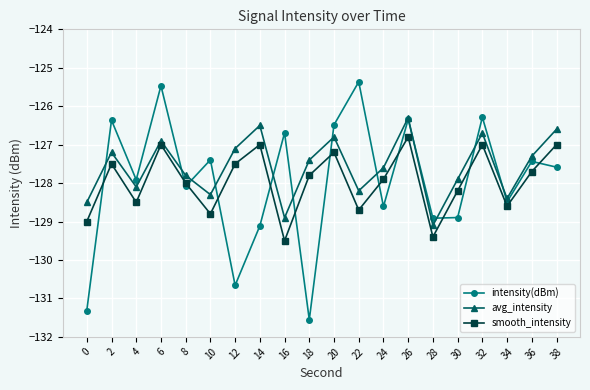

How many lines are shown in the chart?

3